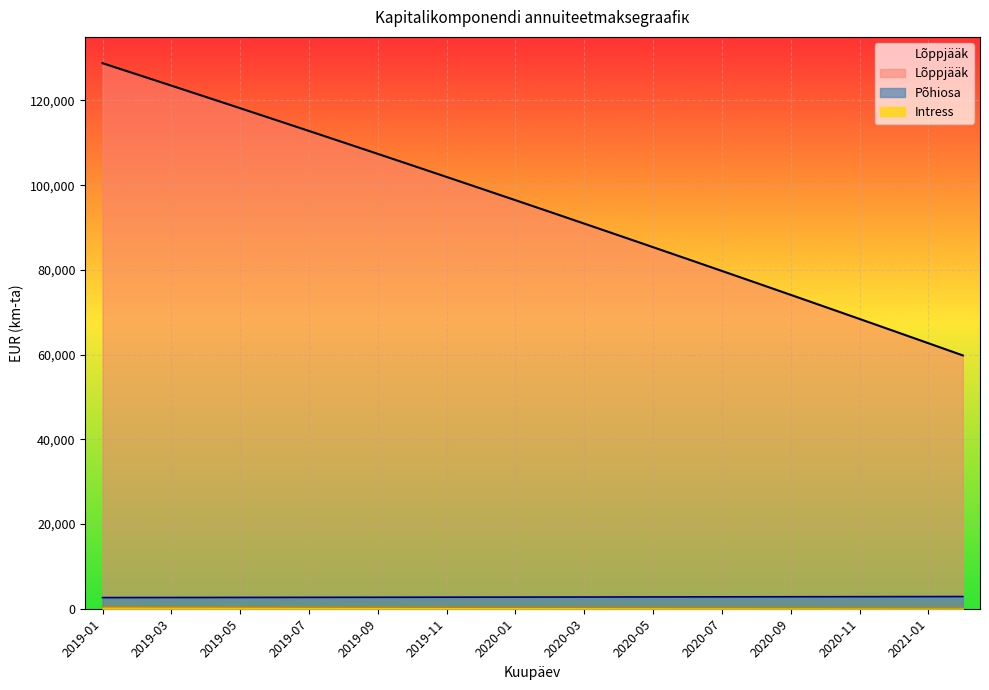

Which label corresponds to the smallest value in the chart?

2021-02